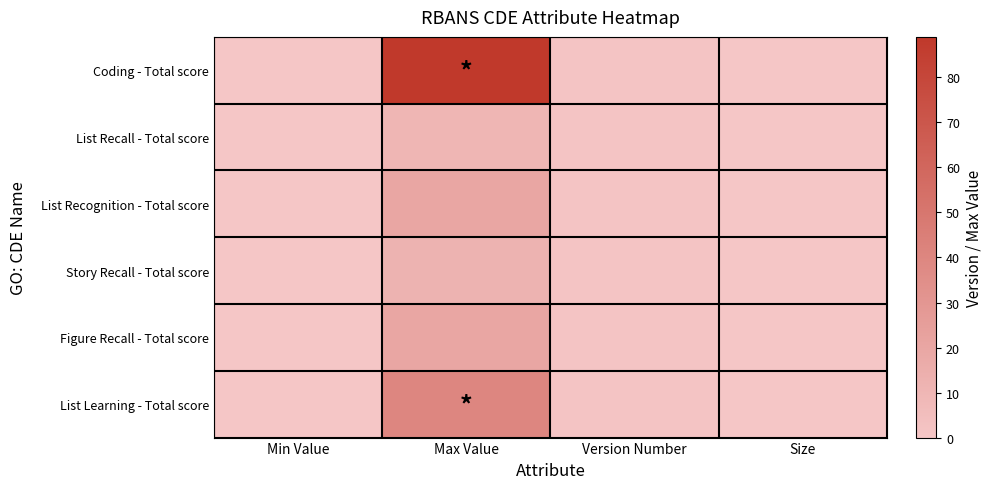

How many categories are shown in the chart?

4